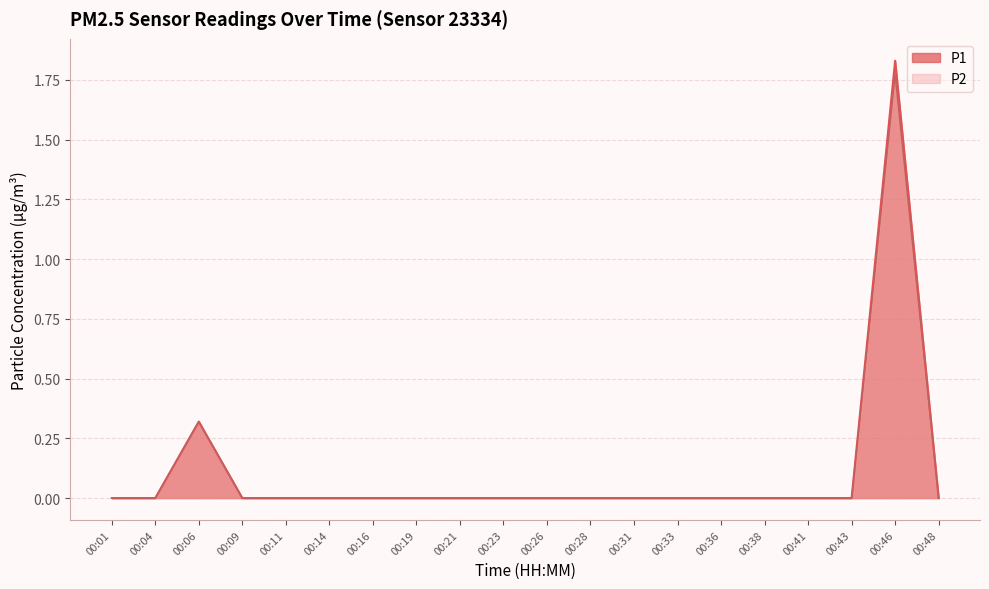

How many data points in P1 are above 0?

2